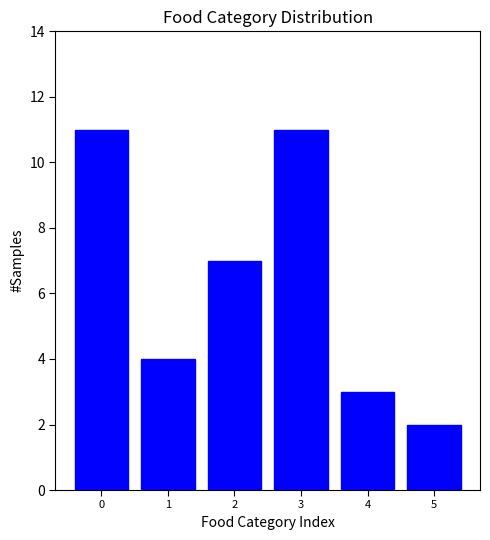

Reading left to right, what are all the values shown in this chart?

0=11	1=4	2=7	3=11	4=3	5=2